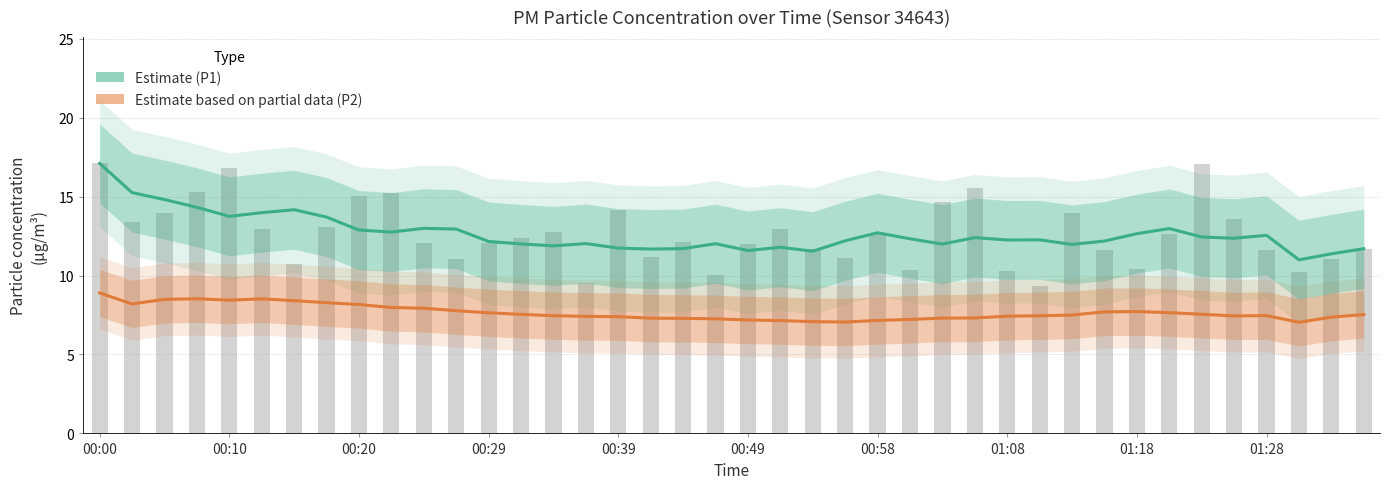

Which series has the widest spread of values?

P1 raw